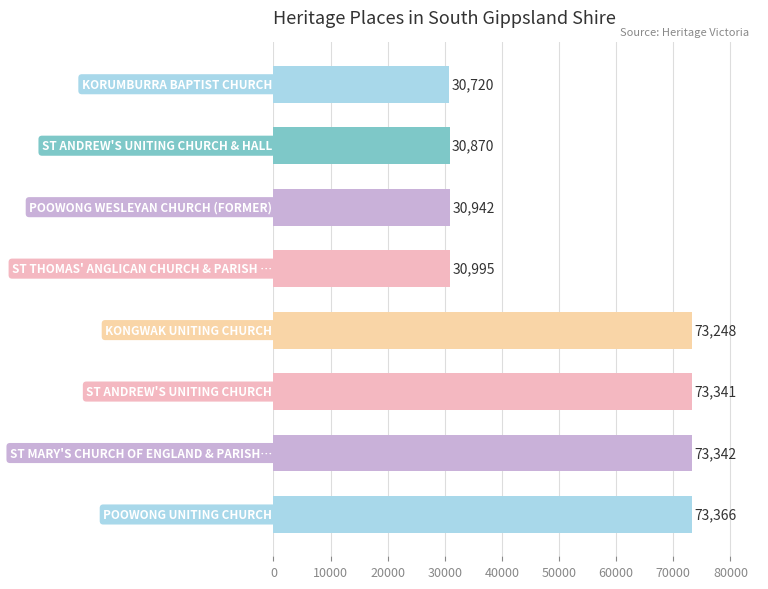

What is the difference between the maximum and minimum values?

42646